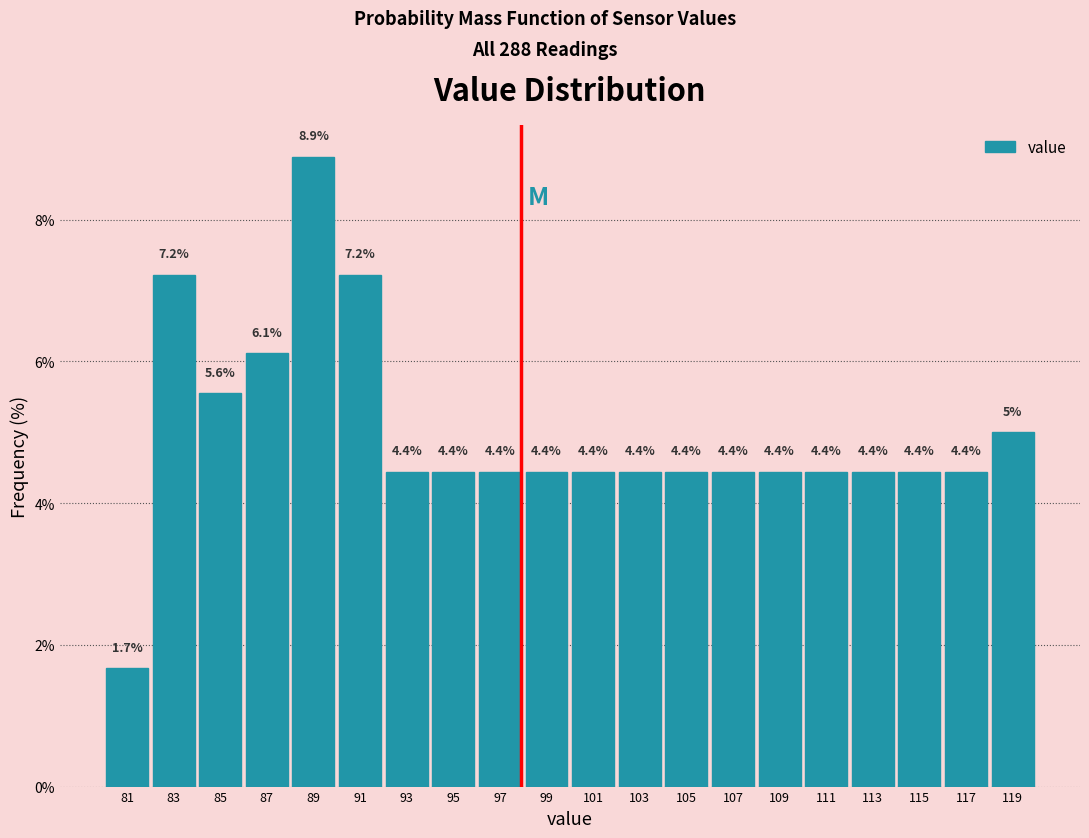

How tall is the bar that spans 112 to 114 on the x-axis?

4.4